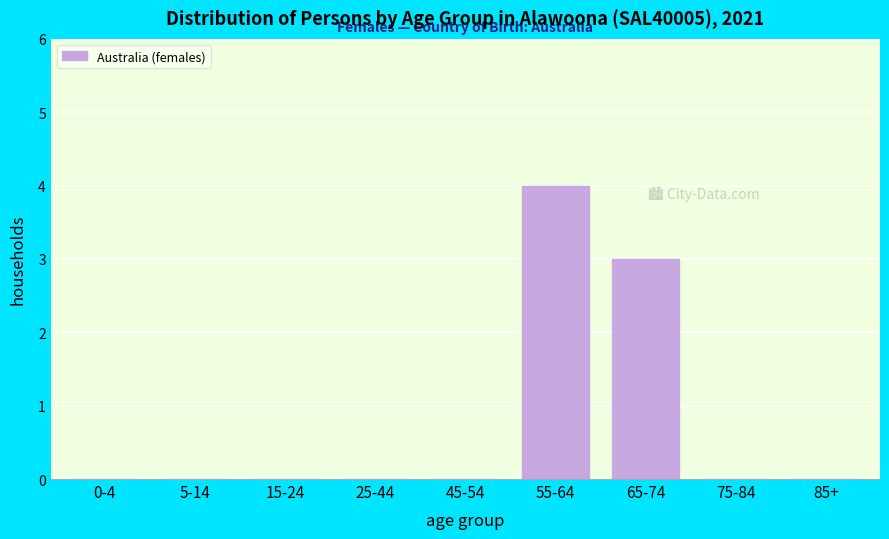

Reading left to right, transcribe all the data shown in this chart.

0-4=0	5-14=0	15-24=0	25-44=0	45-54=0	55-64=4	65-74=3	75-84=0	85+=0